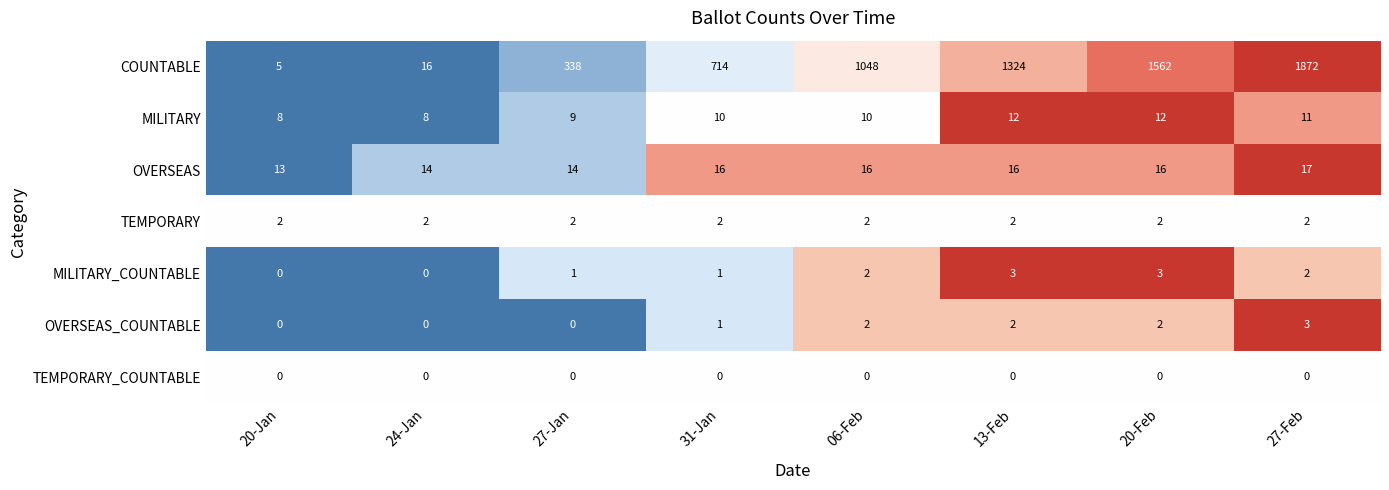

Between 20-Jan and 06-Feb, which series saw the biggest shift?

COUNTABLE